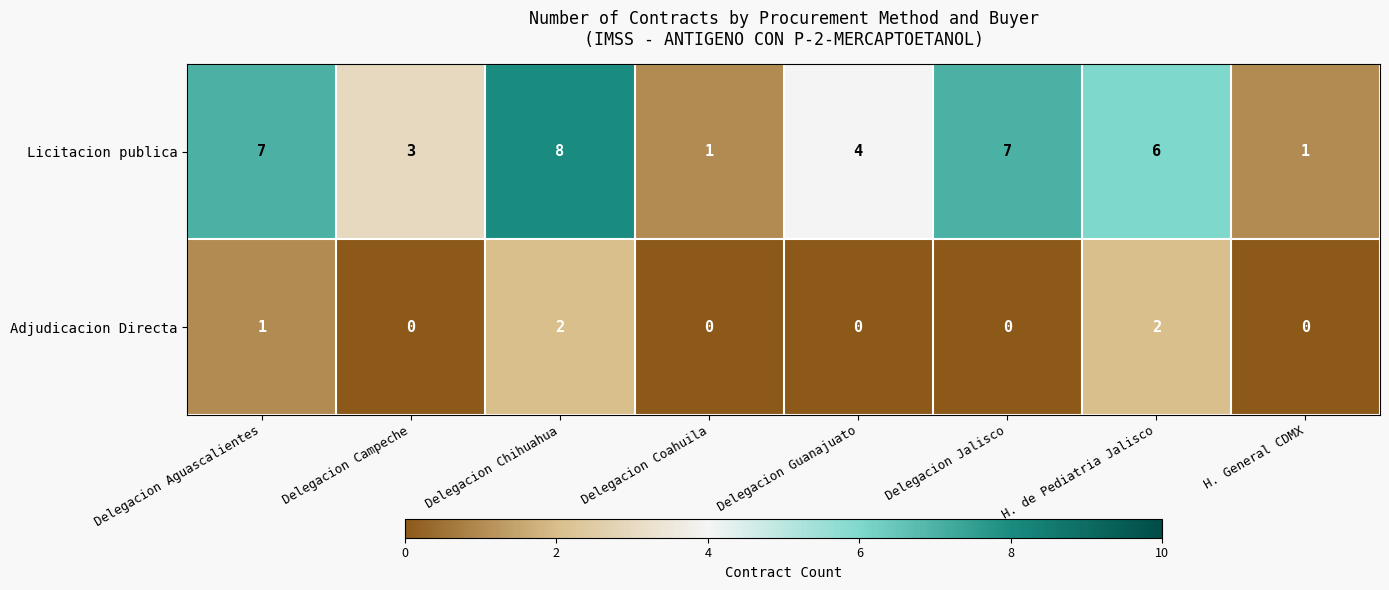

At which category does the chart reach its peak across all series?

Delegacion Chihuahua